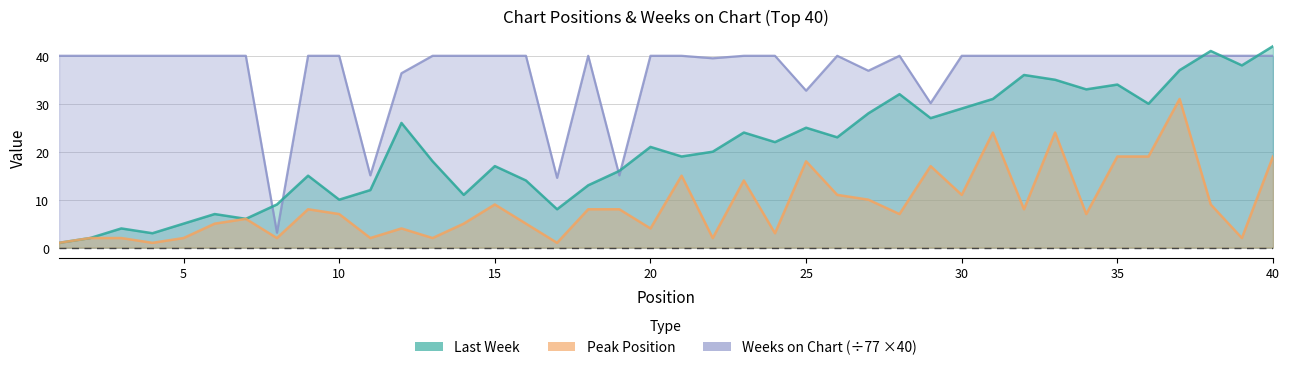

True or false: Last Week and Peak Position intersect in this chart.

False